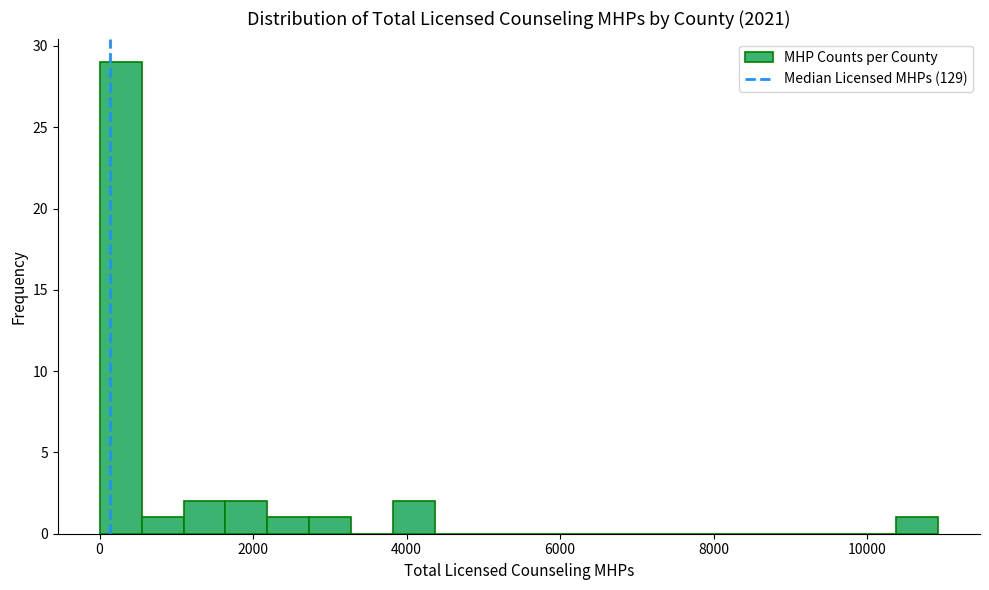

Read against the x-axis, roughly where is the centre of the tallest bar?

200